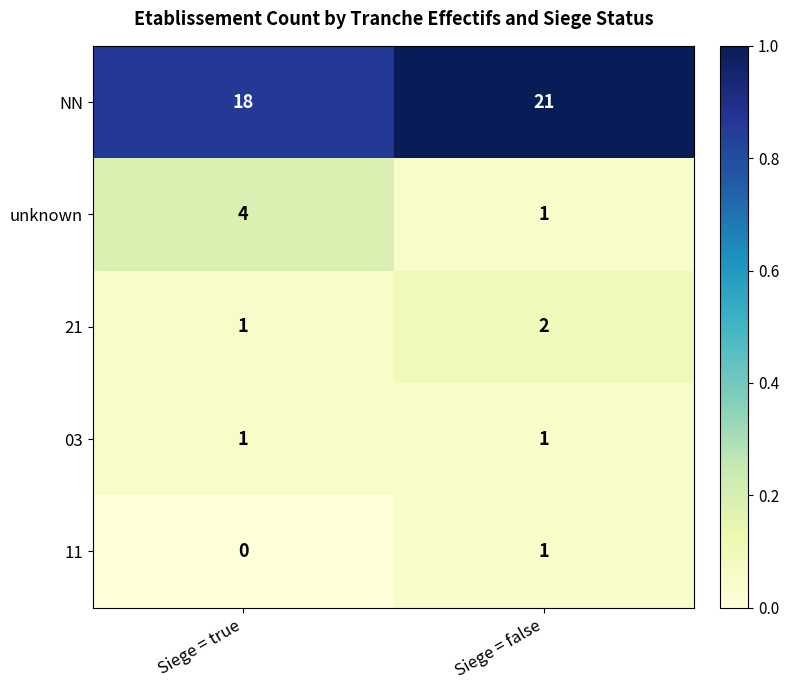

Reading left to right, what are all the values shown in this chart?

NN: 18	21
unknown: 4	1
21: 1	2
03: 1	1
11: 0	1